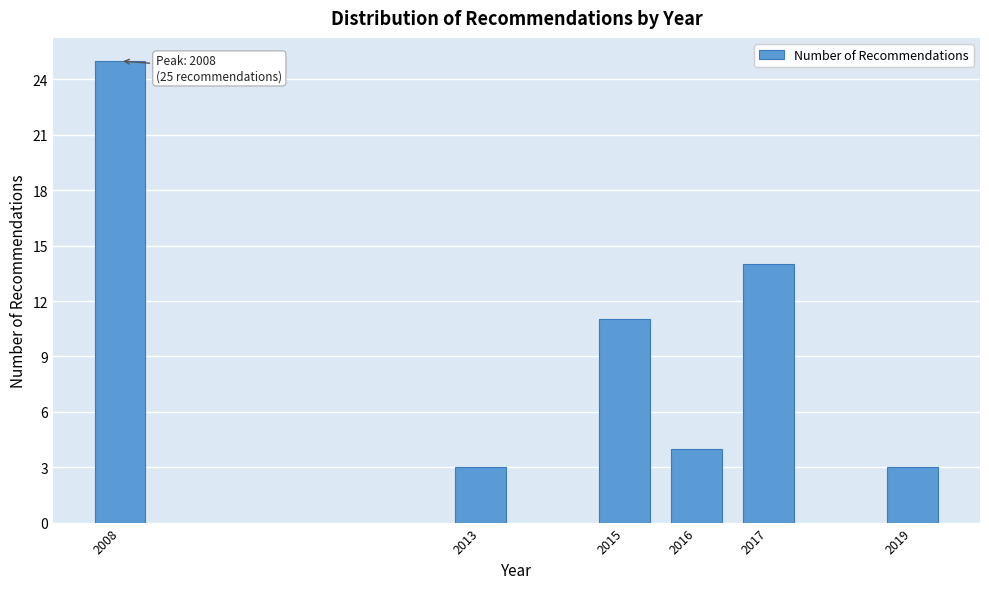

Reading left to right, extract all data points from this chart.

2008=25	2013=3	2015=11	2016=4	2017=14	2019=3